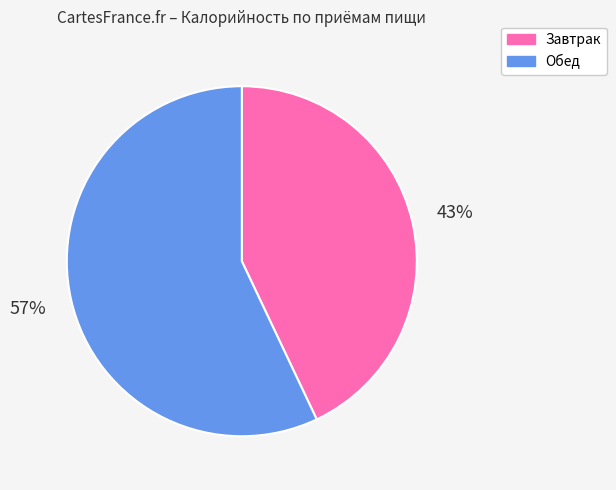

Is it true that Обед is 69% of the pie?

False